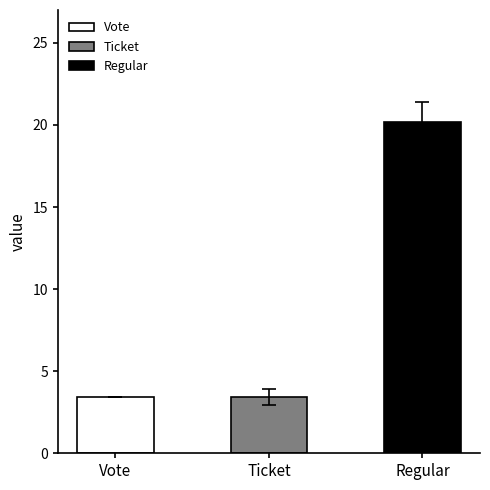

The chart shows a value of 31.5 at Regular. True or false?

False